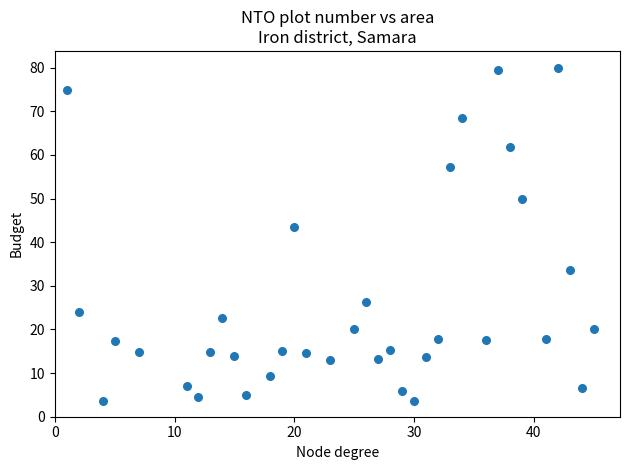

What Y value in the scatter plot is closest to 41?

43.5